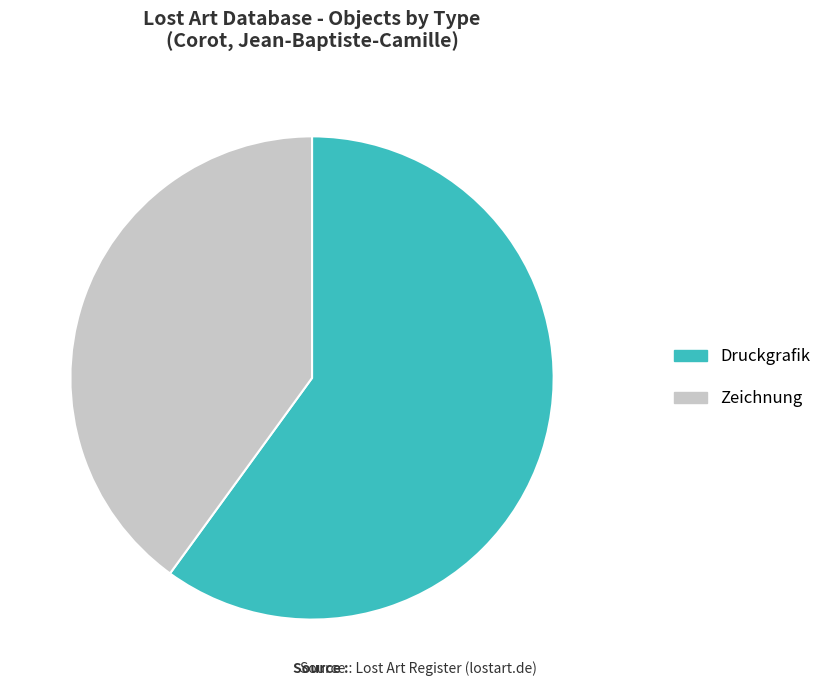

What is the largest slice in the pie chart?

Druckgrafik